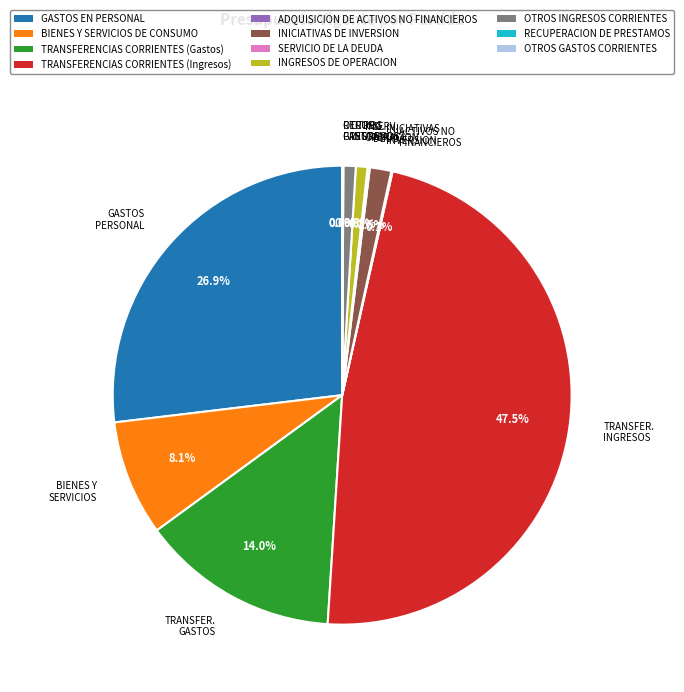

Does any single category account for the majority?

No